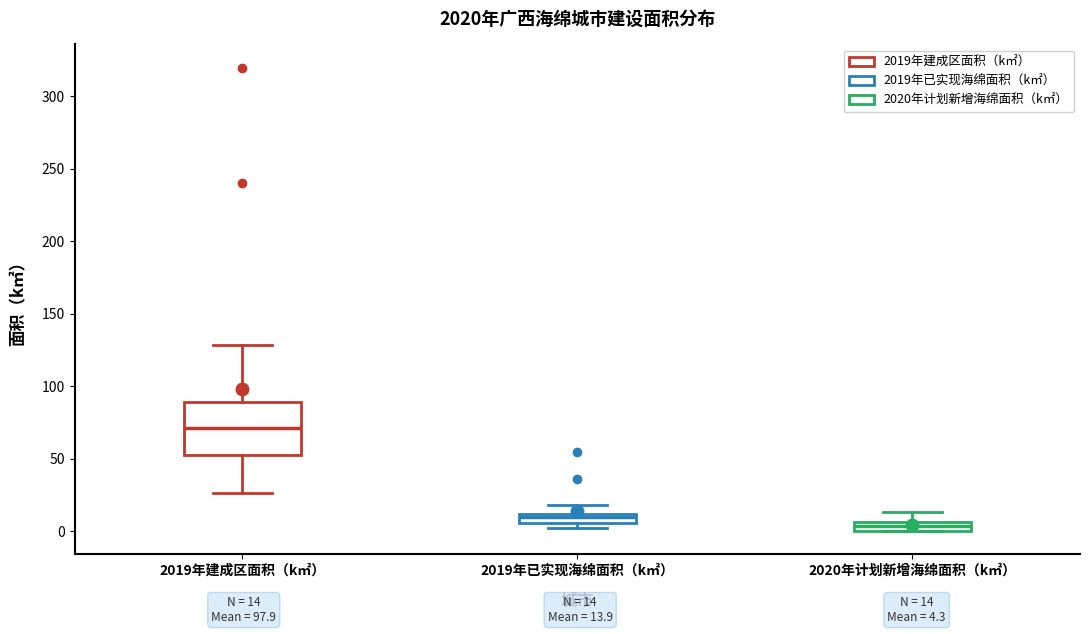

Which box's median line is the lowest?

2020年计划新增海绵面积（k㎡）